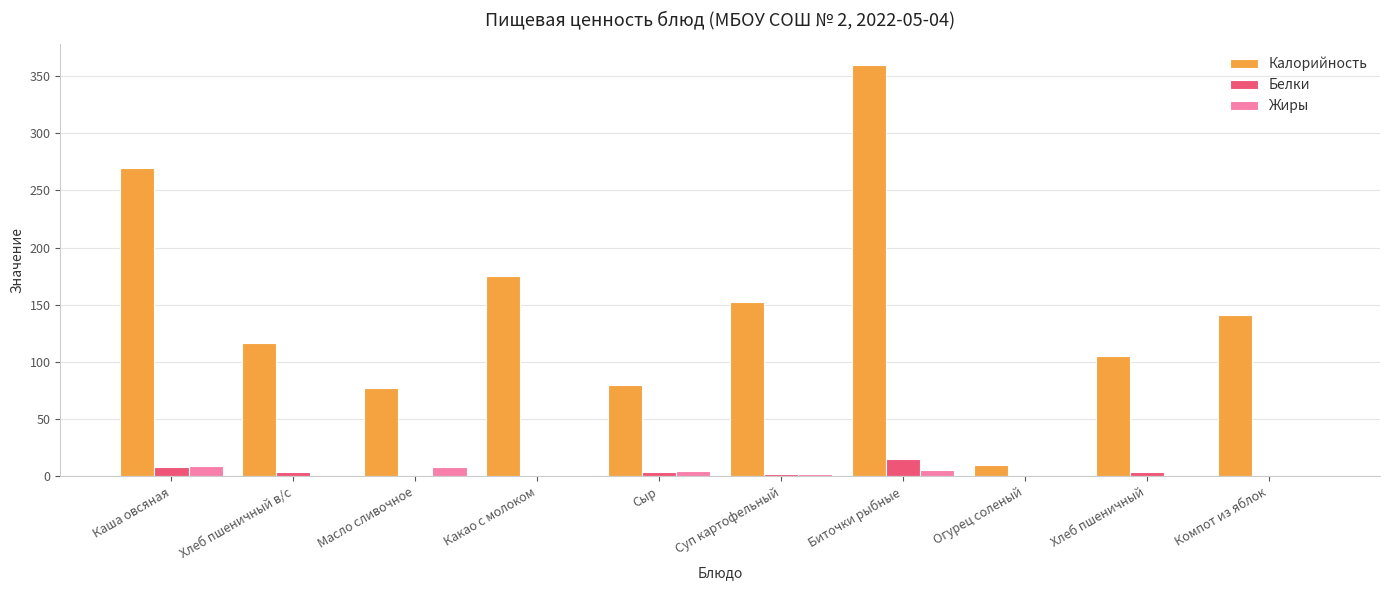

What is the sum of all Жиры values?

31.0